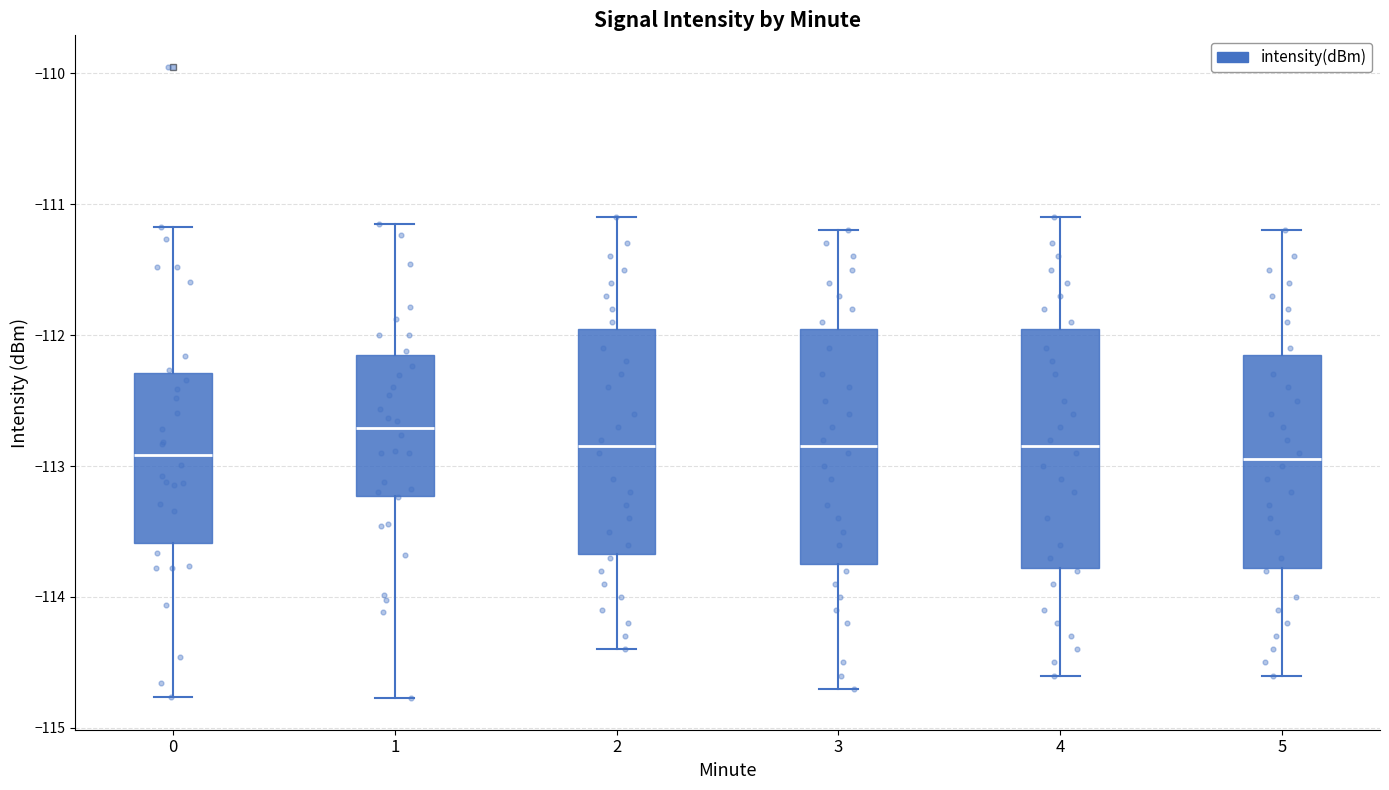

Reading left to right, transcribe this box plot: for each box, give where its median line is, the range the box spans, and where its two whiskers end, as read against the y-axis. The values are not printed on the chart, so give them approximately, as read against the axis.

0: median -112.9, box -113.6 to -112.3, whiskers -114.8 to -111.2
1: median -112.7, box -113.2 to -112.1, whiskers -114.8 to -111.1
2: median -112.8, box -113.7 to -111.9, whiskers -114.4 to -111.1
3: median -112.8, box -113.7 to -111.9, whiskers -114.7 to -111.2
4: median -112.8, box -113.8 to -111.9, whiskers -114.6 to -111.1
5: median -112.9, box -113.8 to -112.1, whiskers -114.6 to -111.2